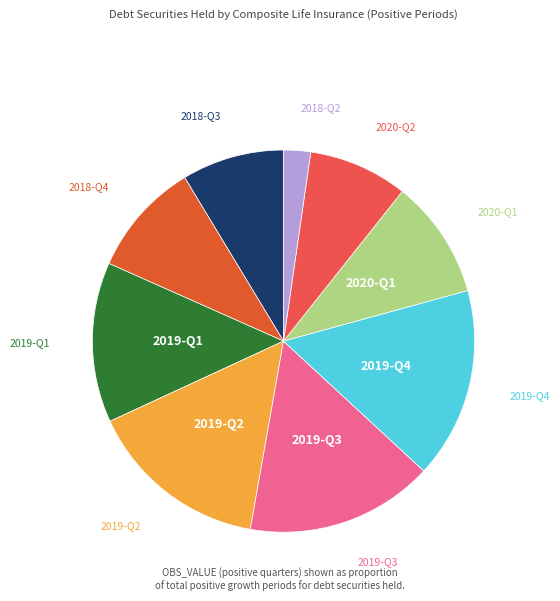

Is there any slice that represents more than half of the pie?

No